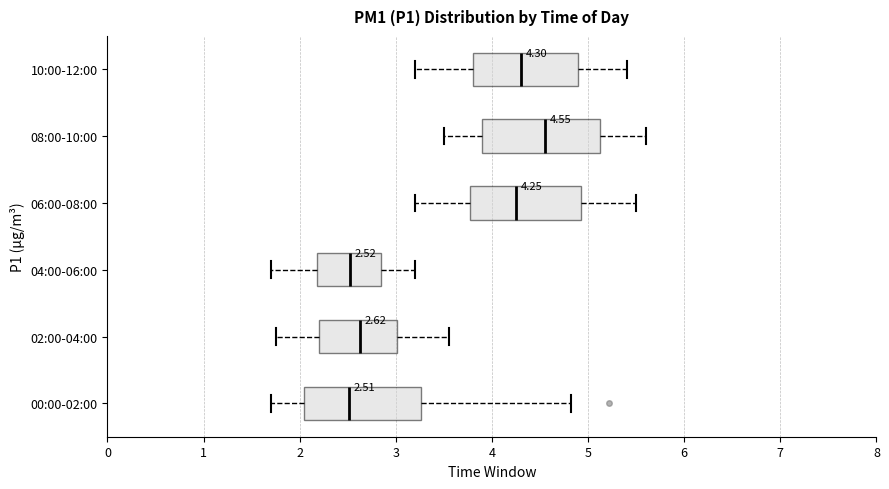

Which box's median line is the furthest to the right?

08:00-10:00